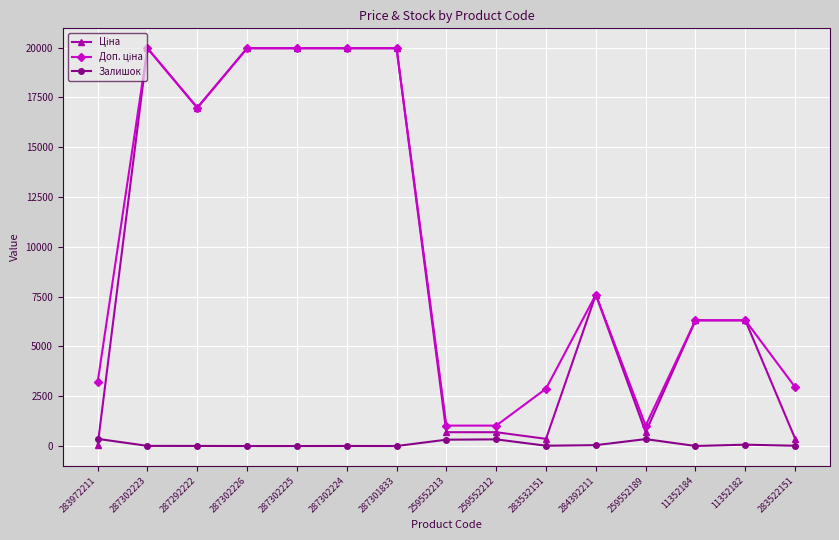

What is the difference between the highest and lowest values at 287302225?

19964.2